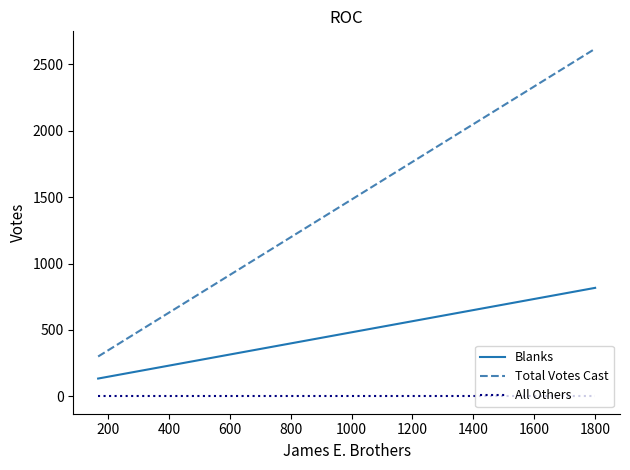

How many Blanks values are between 134 and 817?

2